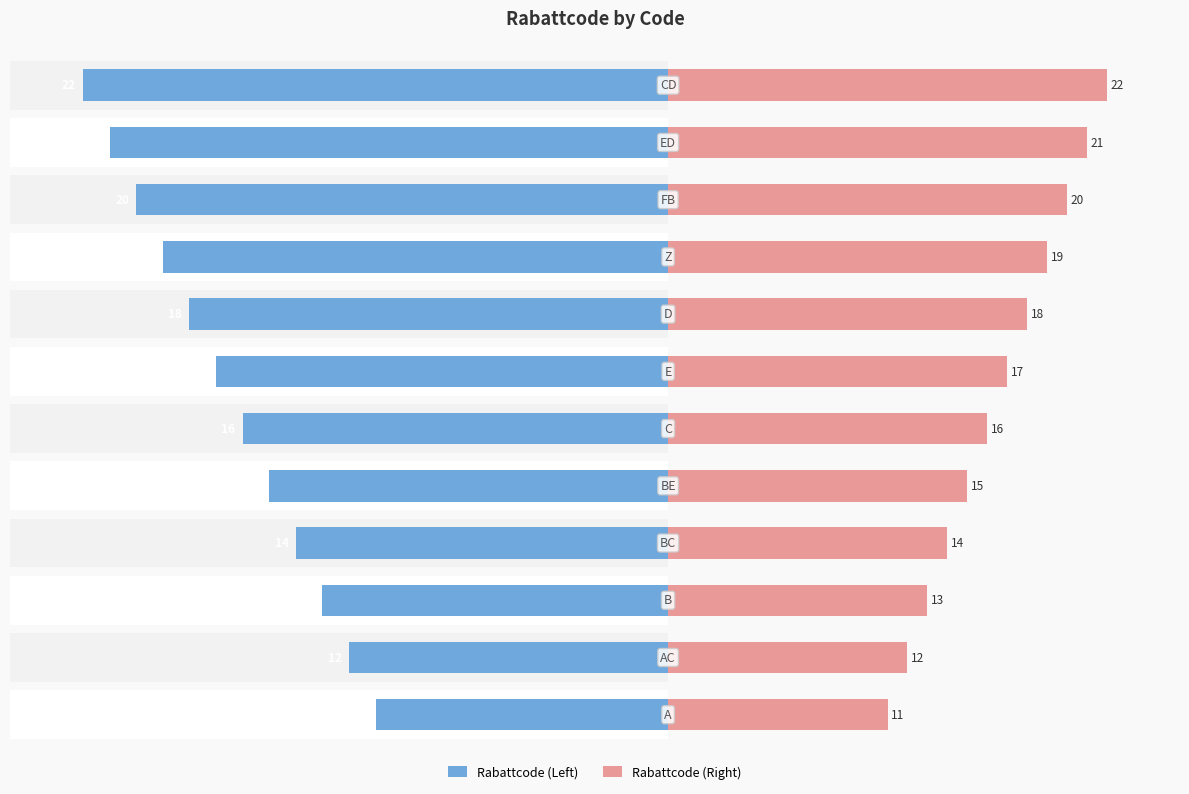

Is the value of Rabattcode (Right) at 5 greater than the value of Rabattcode (Left) at 9?

Yes